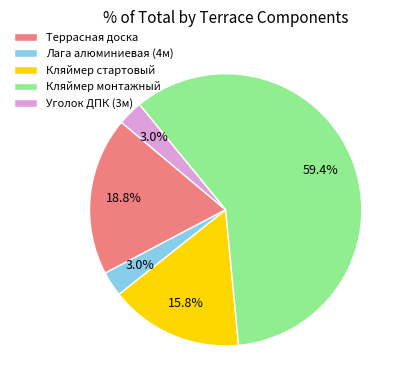

Which slice represents more than half of the pie?

Кляймер монтажный